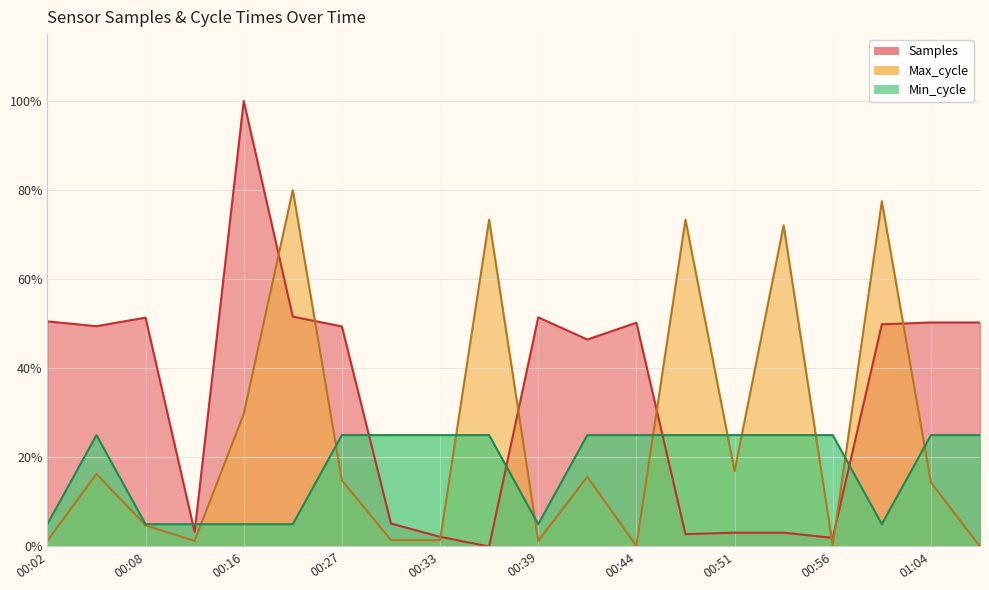

Reading left to right, list all the values displayed in this chart.

Samples: 00:02=50.5	00:05=49.4	00:08=51.4	00:11=3.3	00:16=100.0	00:25=51.6	00:27=49.4	00:30=5.2	00:33=2.2	00:35=0.0	00:39=51.4	00:42=46.5	00:44=50.2	00:48=2.8	00:51=3.1	00:53=3.1	00:56=1.9	01:02=49.9	01:04=50.3	01:07=50.3
Max_cycle: 00:02=1.3	00:05=16.3	00:08=4.7	00:11=1.3	00:16=29.7	00:25=80.0	00:27=14.9	00:30=1.4	00:33=1.4	00:35=73.4	00:39=1.3	00:42=15.7	00:44=0.2	00:48=73.4	00:51=16.9	00:53=72.1	00:56=0.2	01:02=77.5	01:04=14.4	01:07=0.0
Min_cycle: 00:02=5.0	00:05=25.0	00:08=5.0	00:11=5.0	00:16=5.0	00:25=5.0	00:27=25.0	00:30=25.0	00:33=25.0	00:35=25.0	00:39=5.0	00:42=25.0	00:44=25.0	00:48=25.0	00:51=25.0	00:53=25.0	00:56=25.0	01:02=5.0	01:04=25.0	01:07=25.0